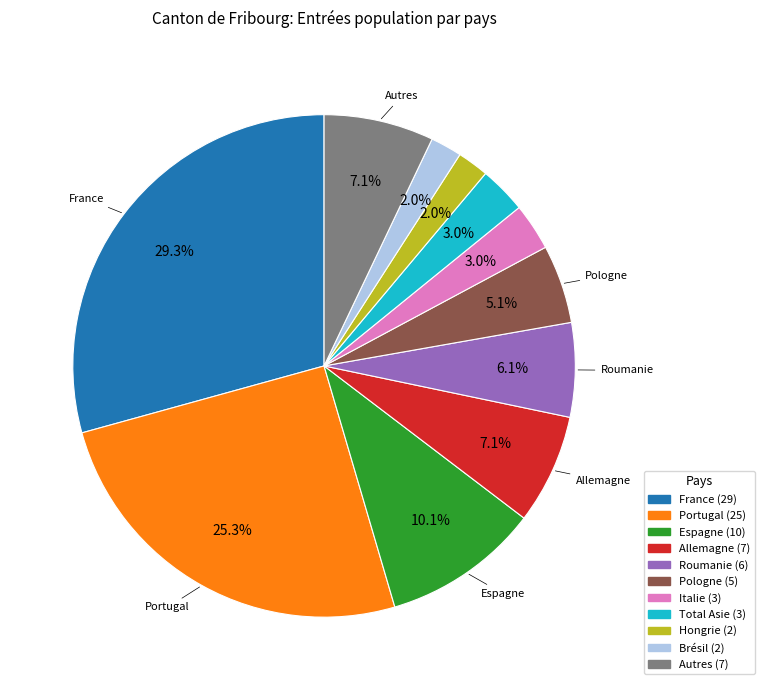

Is there any slice that represents more than half of the pie?

No